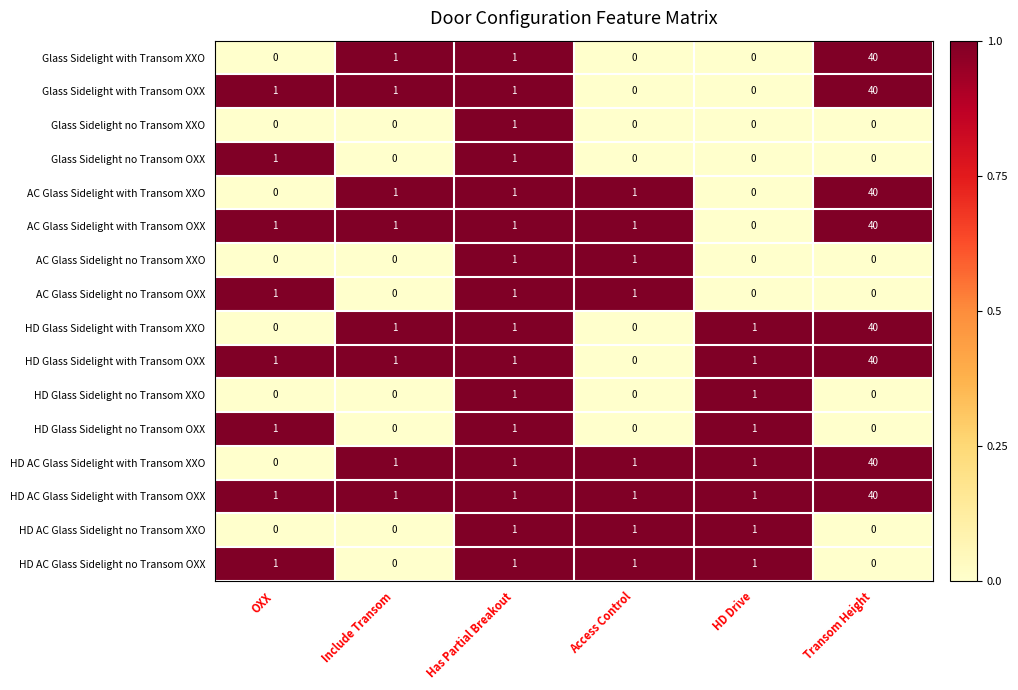

Is the value of Glass Sidelight with Transom XXO at Access Control greater than the value of AC Glass Sidelight no Transom XXO at Access Control?

No